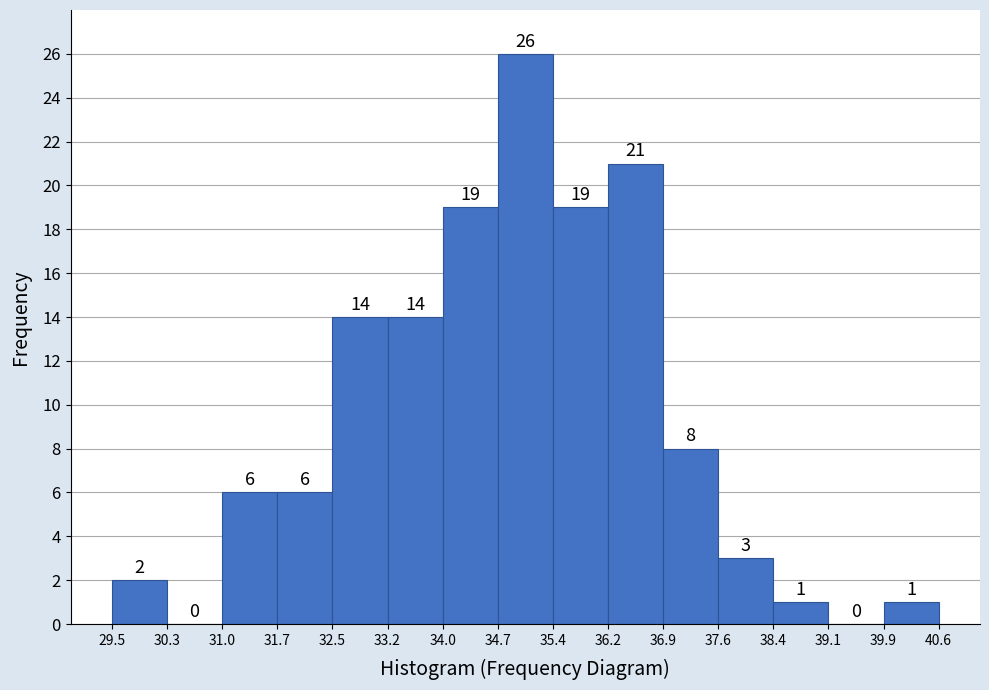

Which range on the x-axis has the tallest bar?

34.7 to 35.4